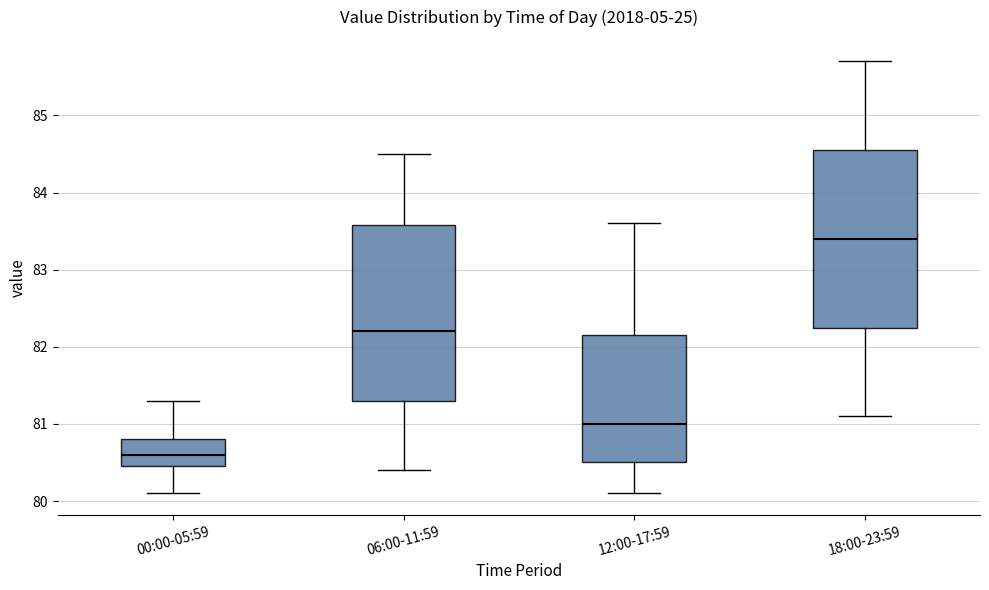

Which box's median line is the highest?

18:00-23:59